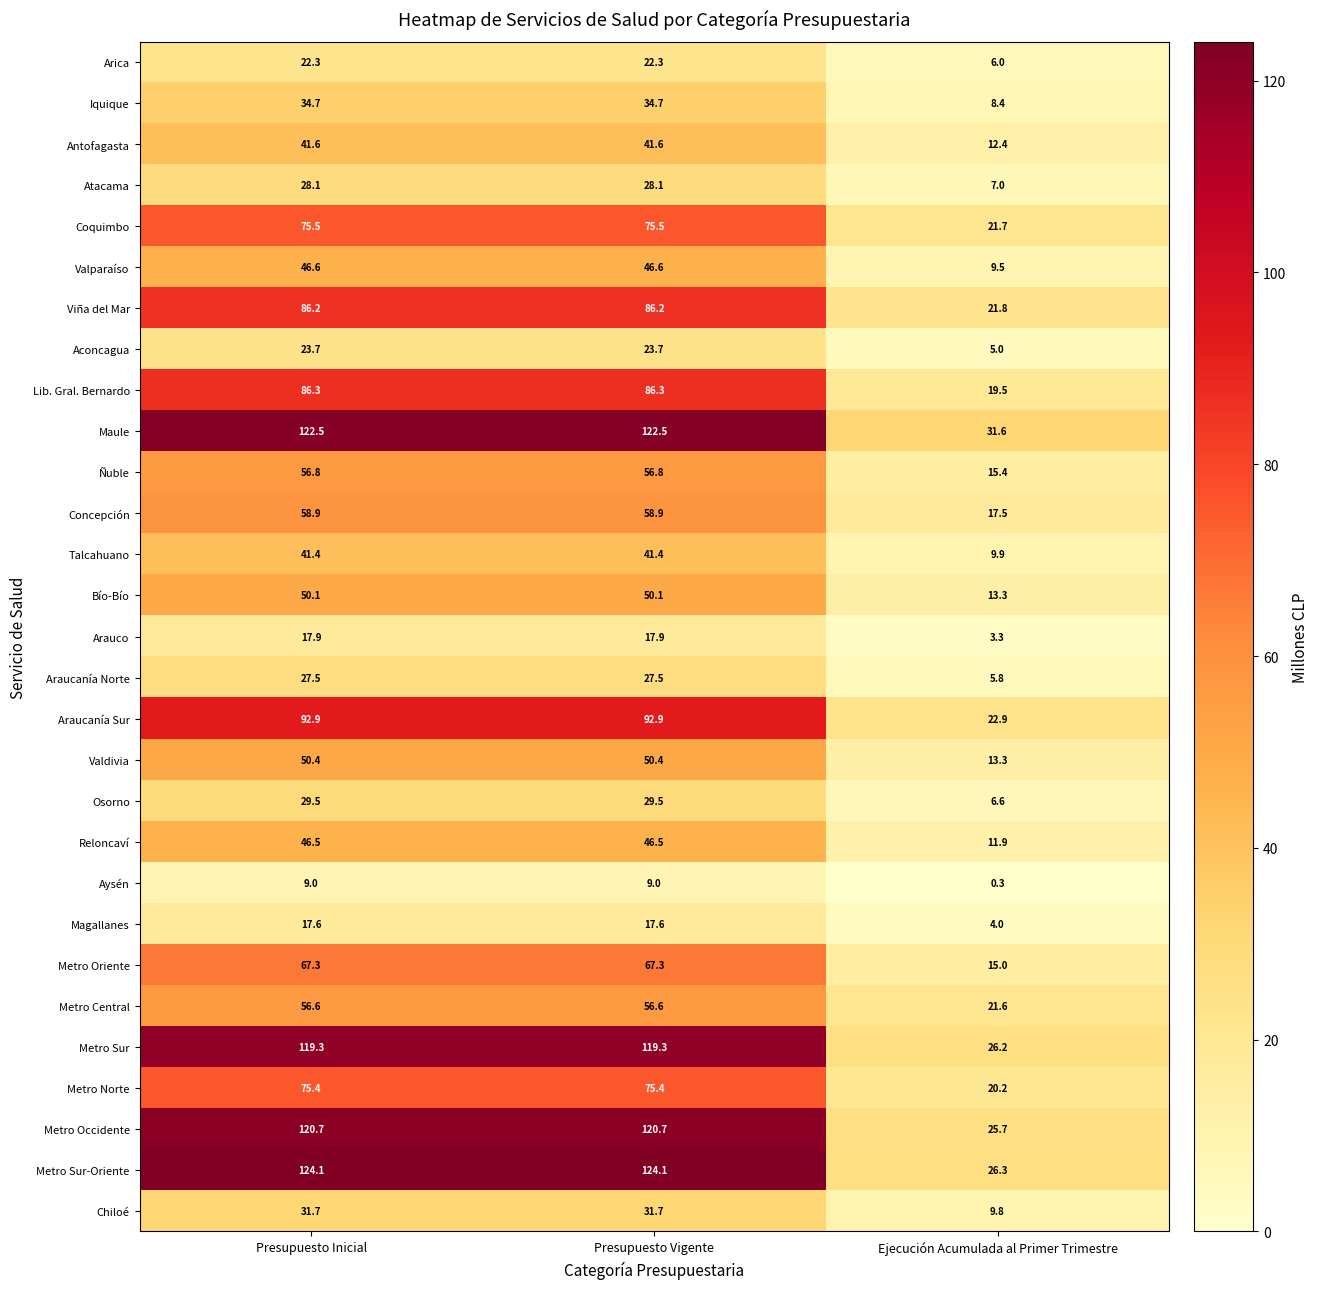

What is the difference between the second highest and minimum values in the Metro Sur series?

93.1